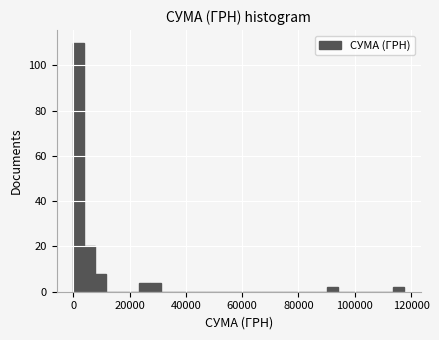

Read against the x-axis, roughly where is the centre of the tallest bar?

2000